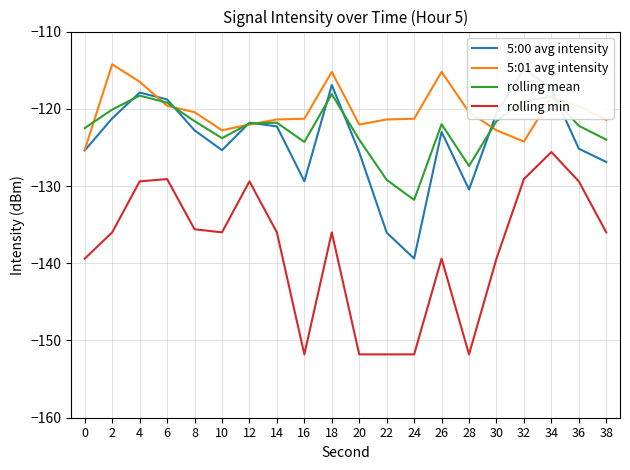

Reading right to left, extract all data points from this chart.

5:00 avg intensity: -126.9	-125.2	-117.3	-114.8	-120.6	-130.4	-123.0	-139.4	-136.0	-125.6	-116.9	-129.4	-122.3	-121.8	-125.4	-122.8	-118.8	-117.9	-121.2	-125.4
5:01 avg intensity: -121.4	-119.6	-118.5	-124.2	-122.8	-120.4	-115.2	-121.3	-121.4	-122.0	-115.2	-121.3	-121.4	-122.0	-122.8	-120.4	-119.6	-116.5	-114.2	-125.3
rolling mean: -124.0	-122.2	-118.4	-119.0	-121.6	-127.4	-122.0	-131.8	-129.2	-124.0	-118.1	-124.3	-121.8	-121.9	-123.8	-121.6	-119.2	-118.3	-120.1	-122.5
rolling min: -136.0	-129.4	-125.6	-129.1	-139.4	-151.8	-139.4	-151.8	-151.8	-151.8	-136.0	-151.8	-136.0	-129.4	-136.0	-135.6	-129.1	-129.4	-136.0	-139.4